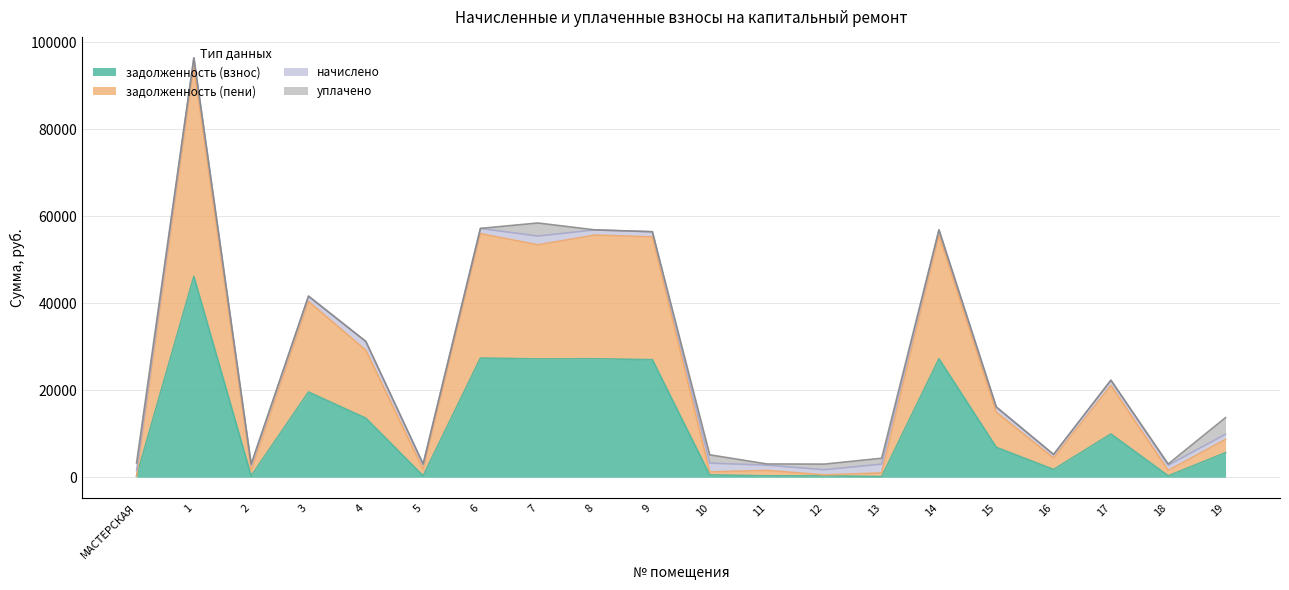

How many interior local valleys does the задолженность (пени) series have?

7